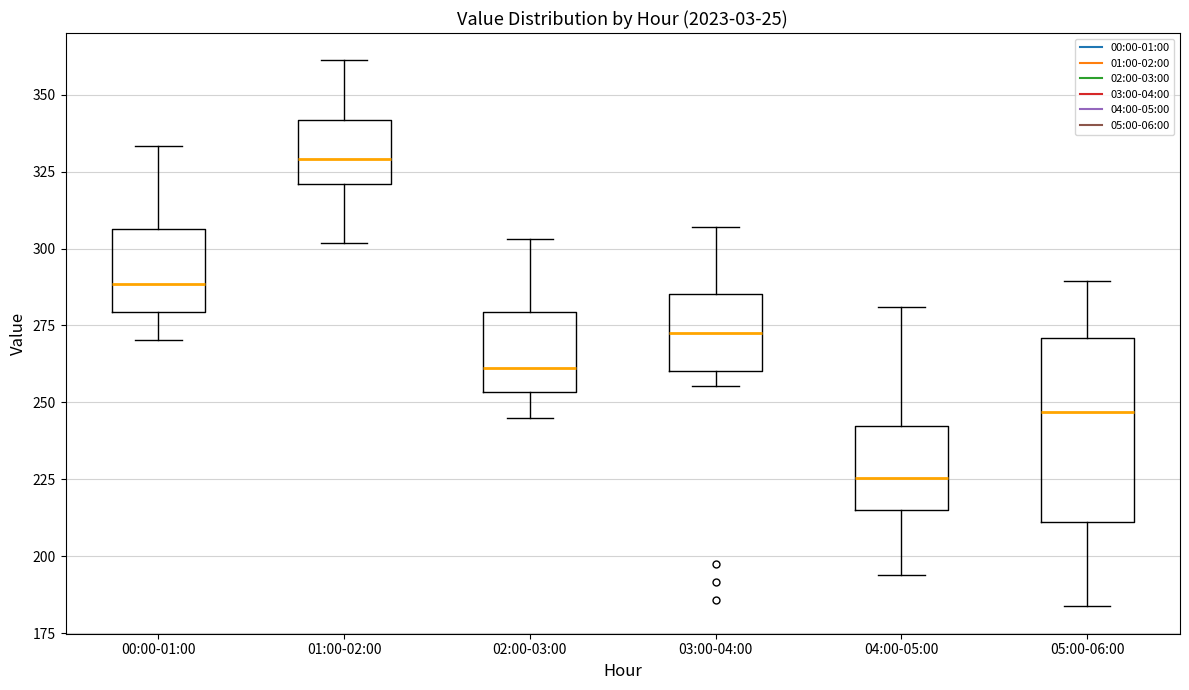

Where does the lower whisker of the box for 04:00-05:00 end on the y-axis? The values are not printed on the chart, so give them approximately, as read against the axis.

195